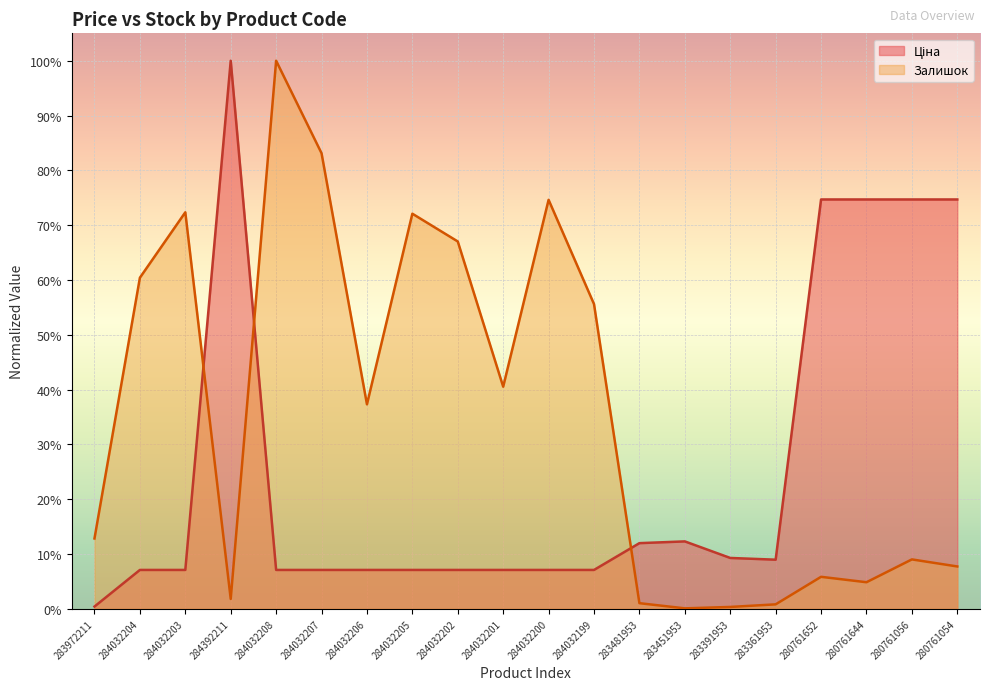

Does the chart display data point markers on the line(s)?

No